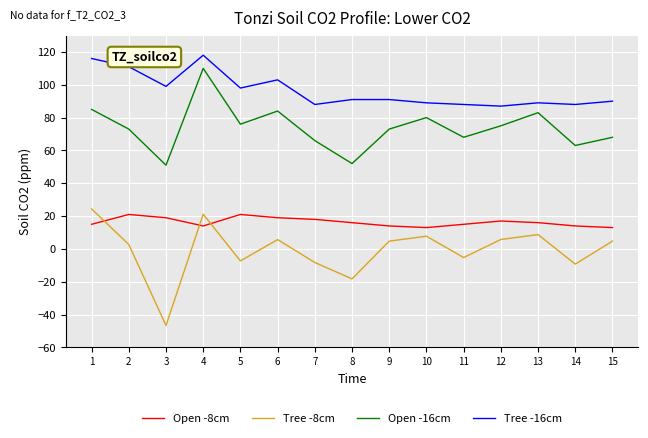

Where does the Open -16cm series first go above 73?

1